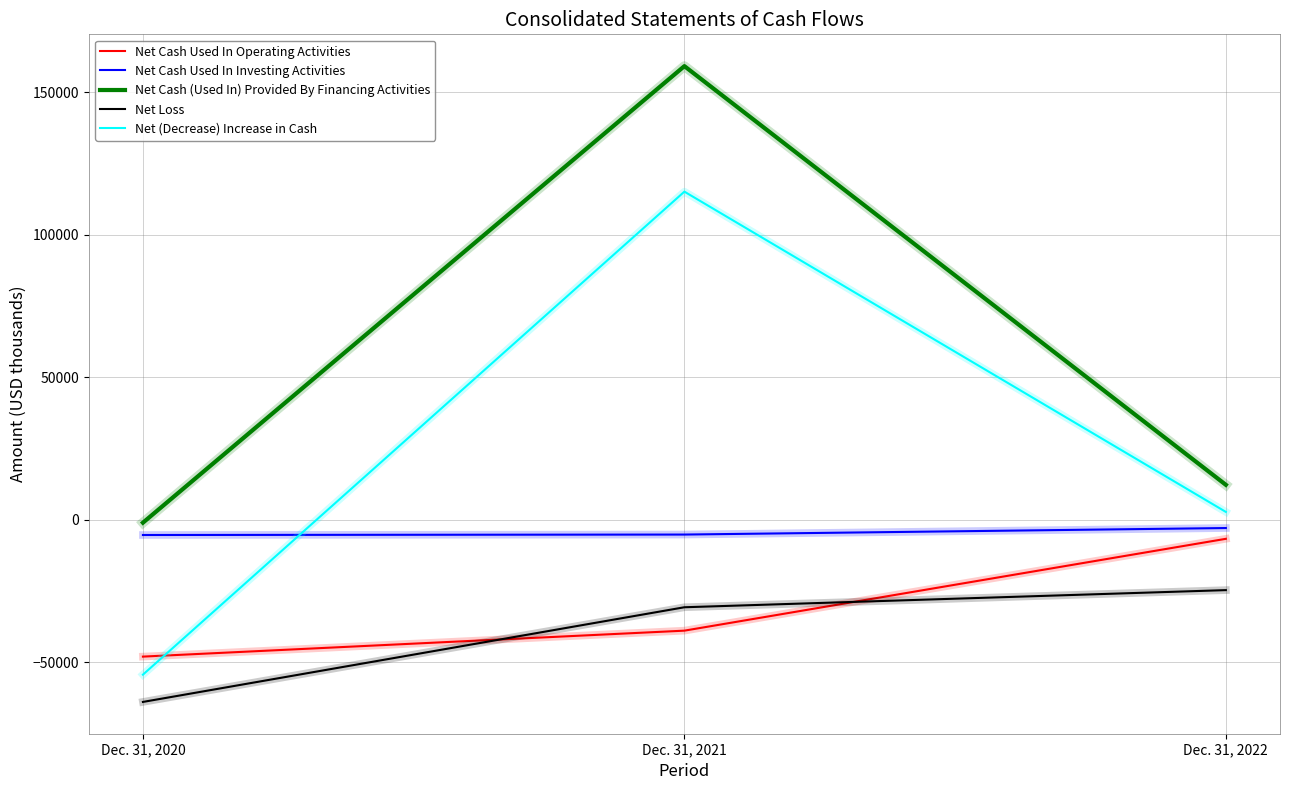

Rank the categories by Net Loss value from highest to lowest.

Dec. 31, 2022, Dec. 31, 2021, Dec. 31, 2020